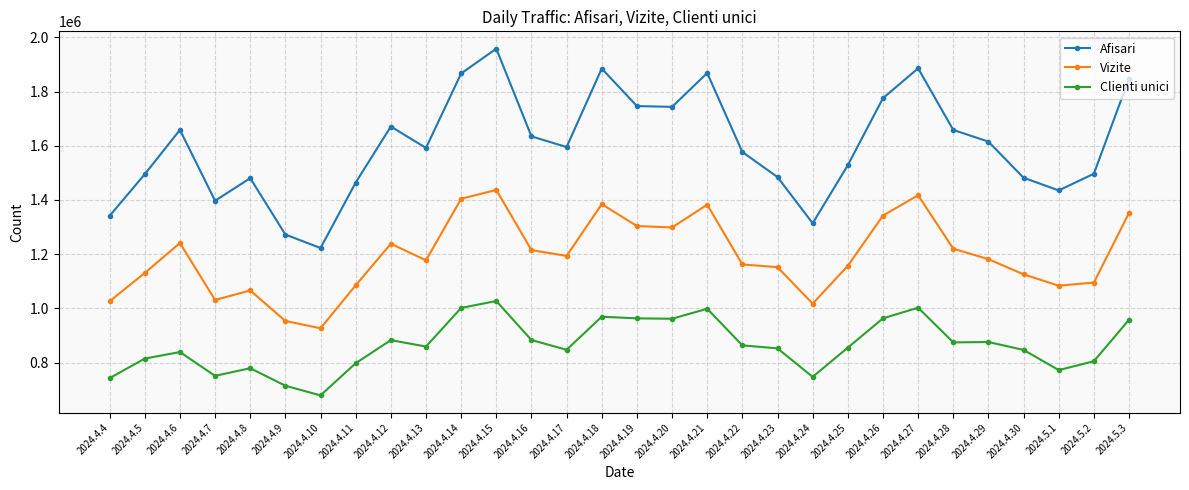

What is the value of the Afisari point at the 25th from the left?

1658220